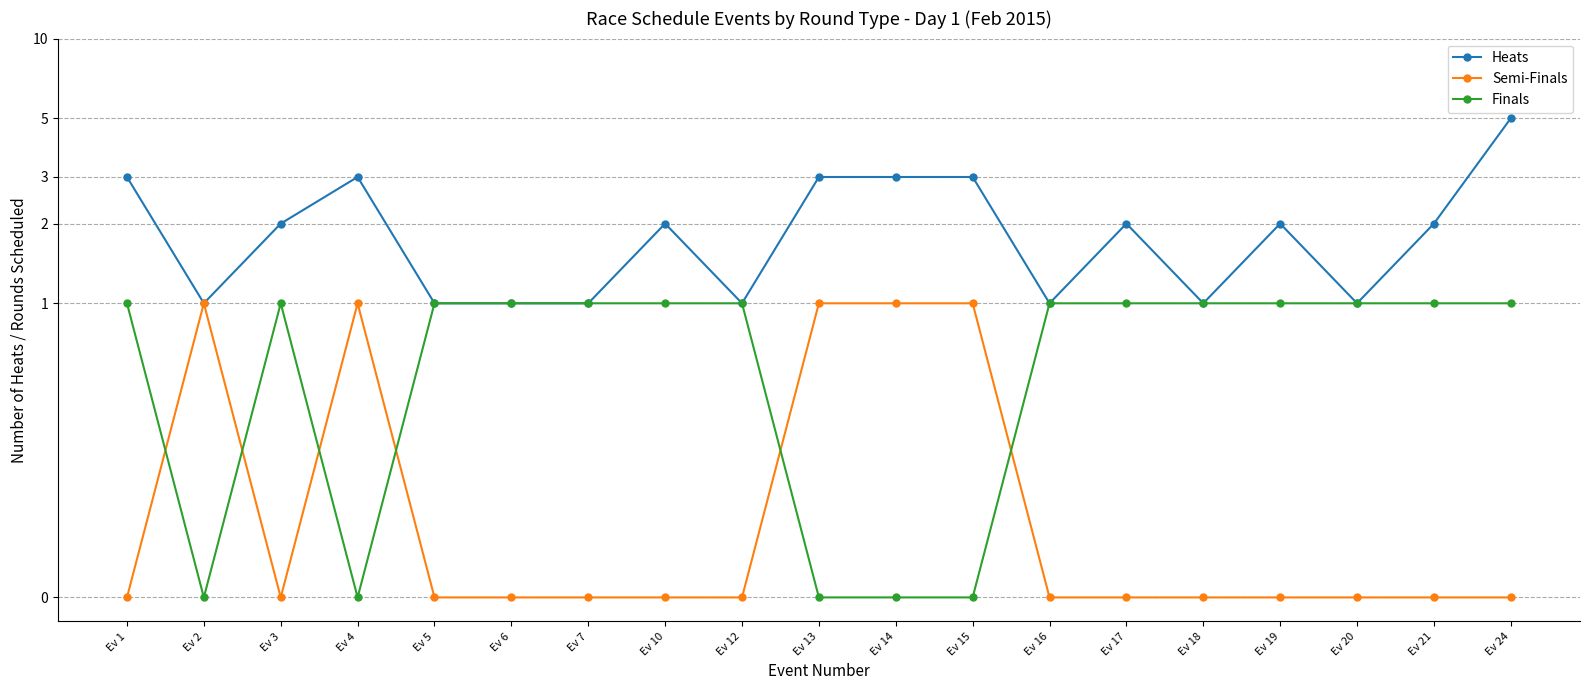

The Heats series shows 2 at Ev 10. True or false?

True